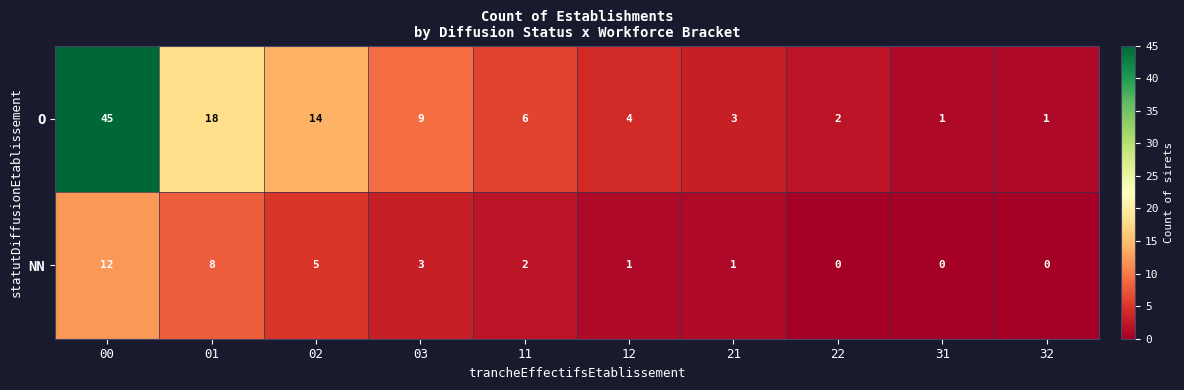

Reading right to left, what are all the values shown in this chart?

O: 32=1	31=1	22=2	21=3	12=4	11=6	03=9	02=14	01=18	00=45
NN: 32=0	31=0	22=0	21=1	12=1	11=2	03=3	02=5	01=8	00=12